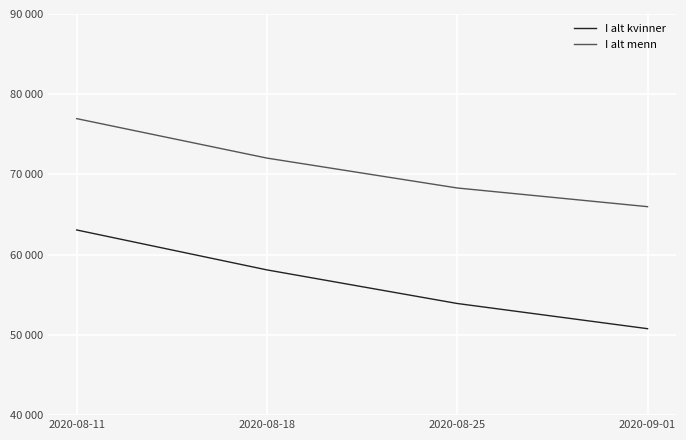

Is it true that I alt menn equals 76959 at 2020-08-11?

True